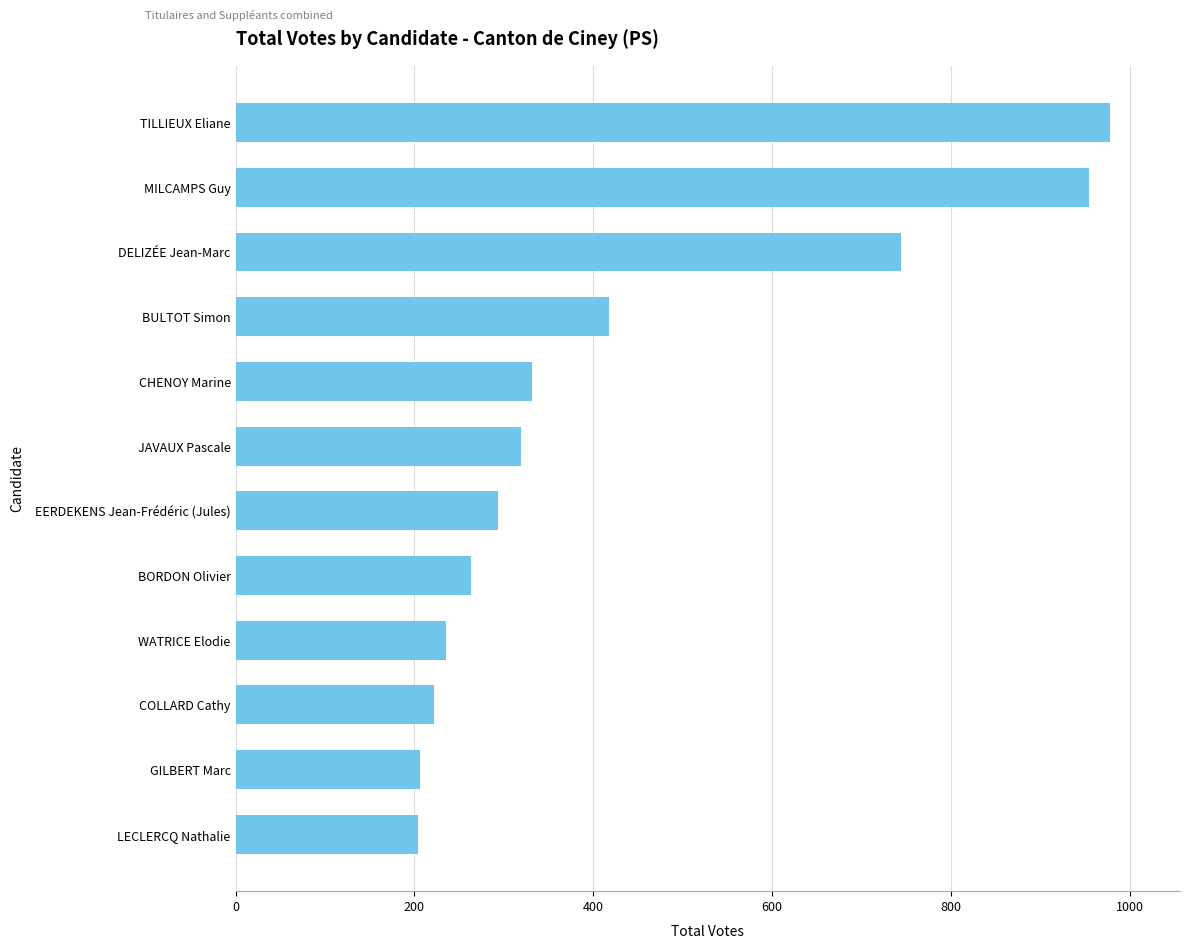

Which category has the highest value across all series?

TILLIEUX Eliane